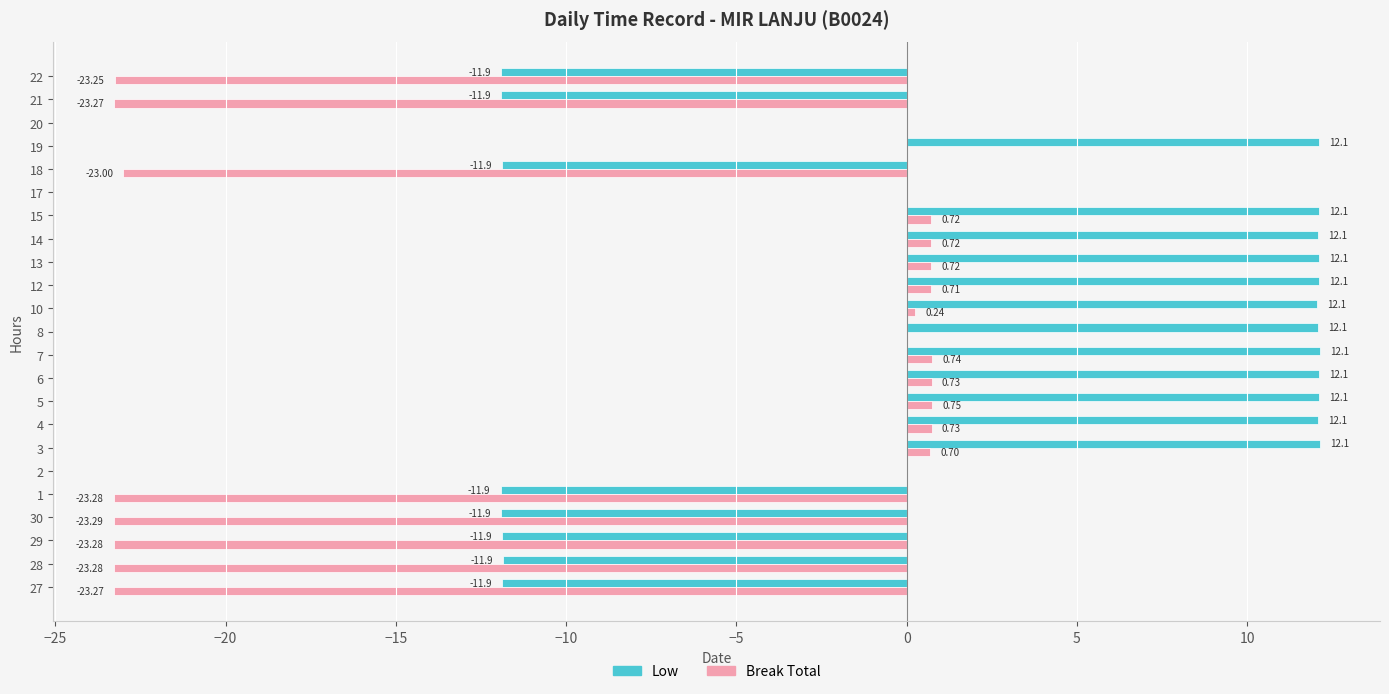

What is the sum of the Low values at 13 and 14?

24.2